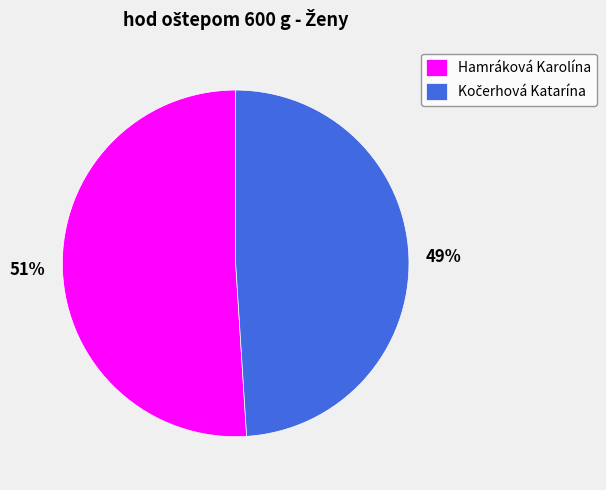

To the nearest percent, what is the difference between the largest and smallest slice percentages?

2%